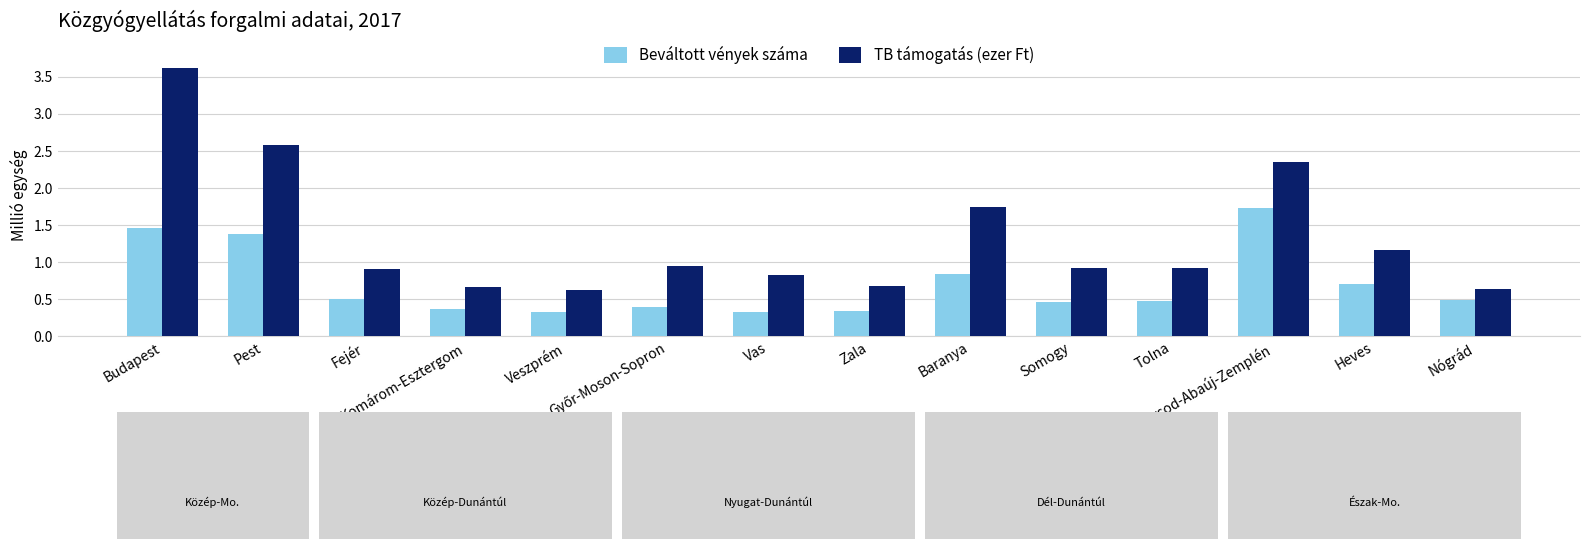

What is the difference between the maximum and minimum values in the Beváltott vények száma series?

1.4